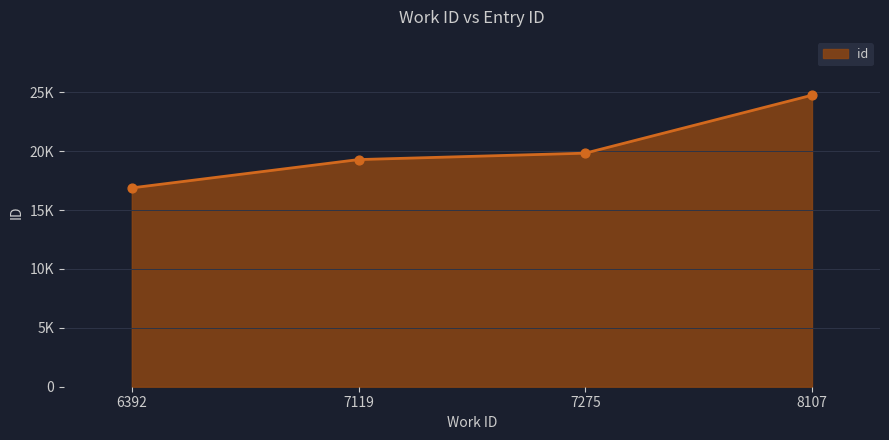

Is this an area chart (filled region under the line)?

Yes